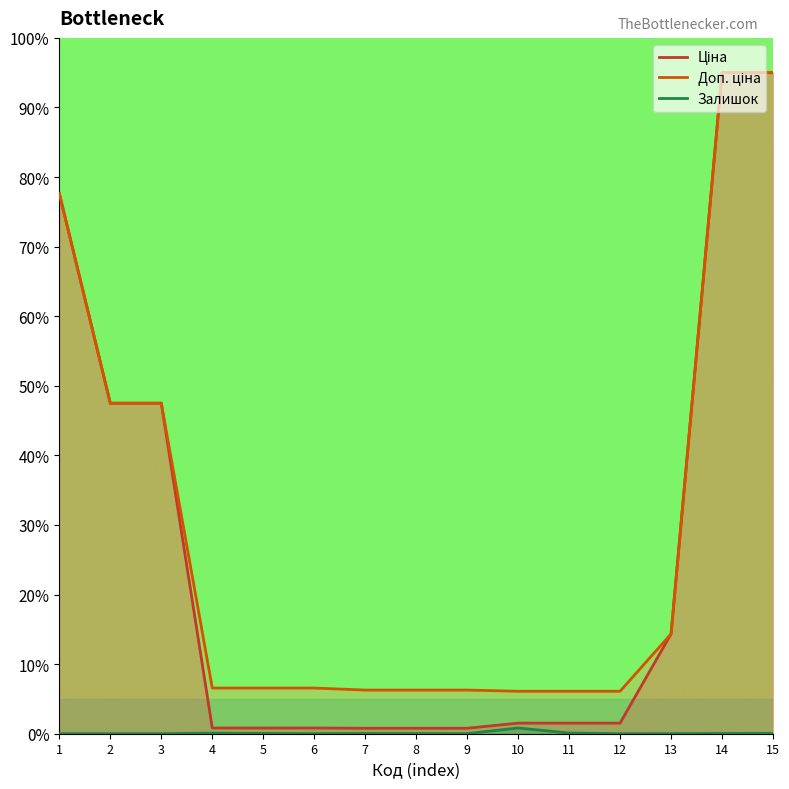

How many values in Залишок are above zero?

11